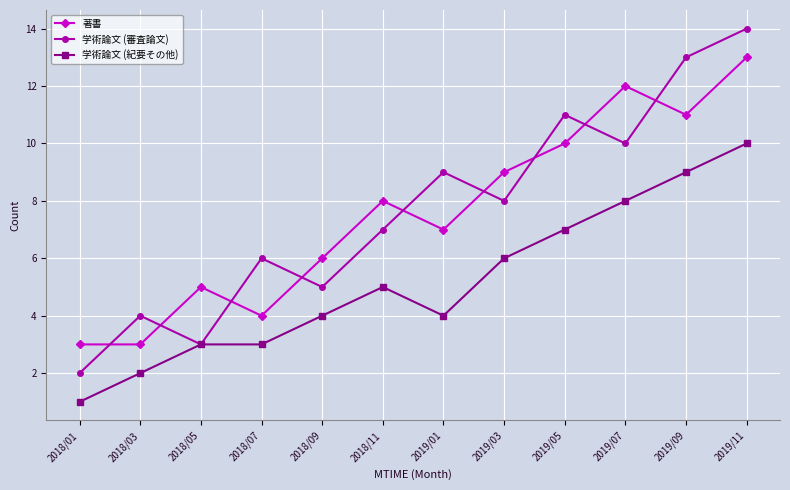

Which category has the lowest value across all series?

2018/01